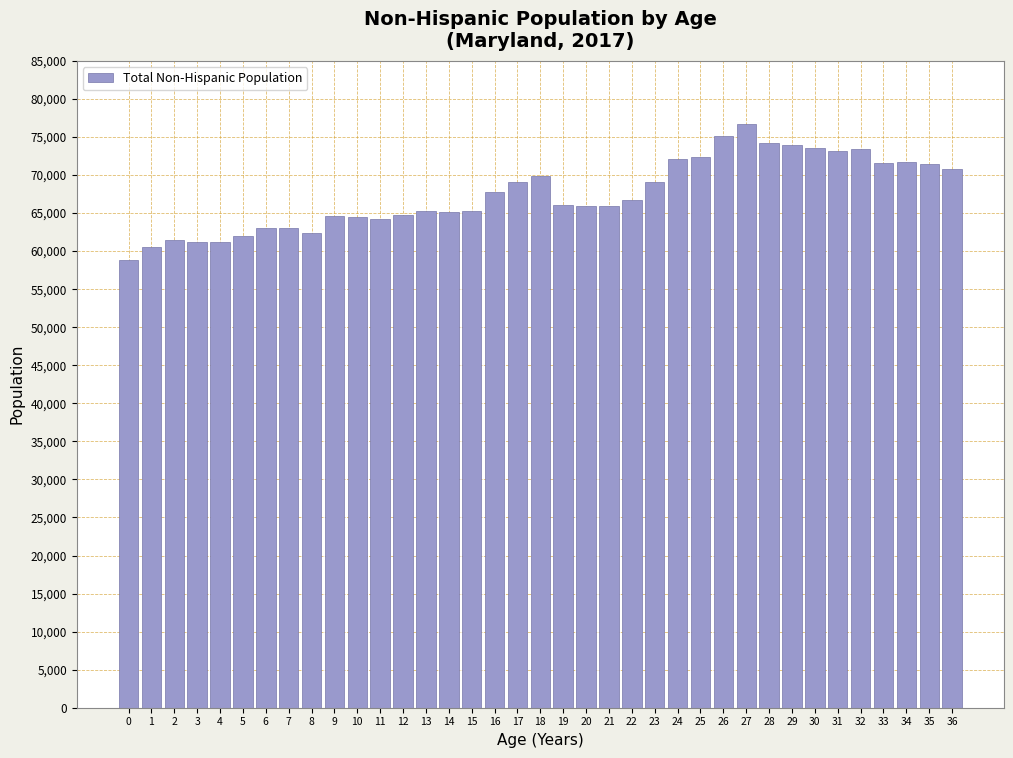

Is it true that the value at 6 is 63097?

True